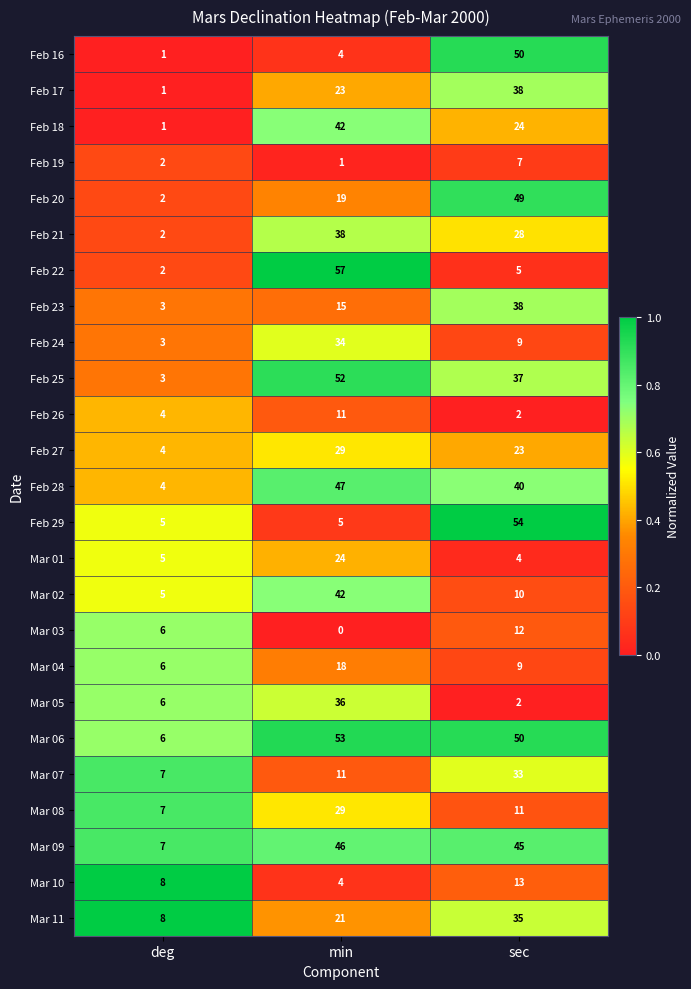

Is it true that Mar 03 equals 3 at deg?

False